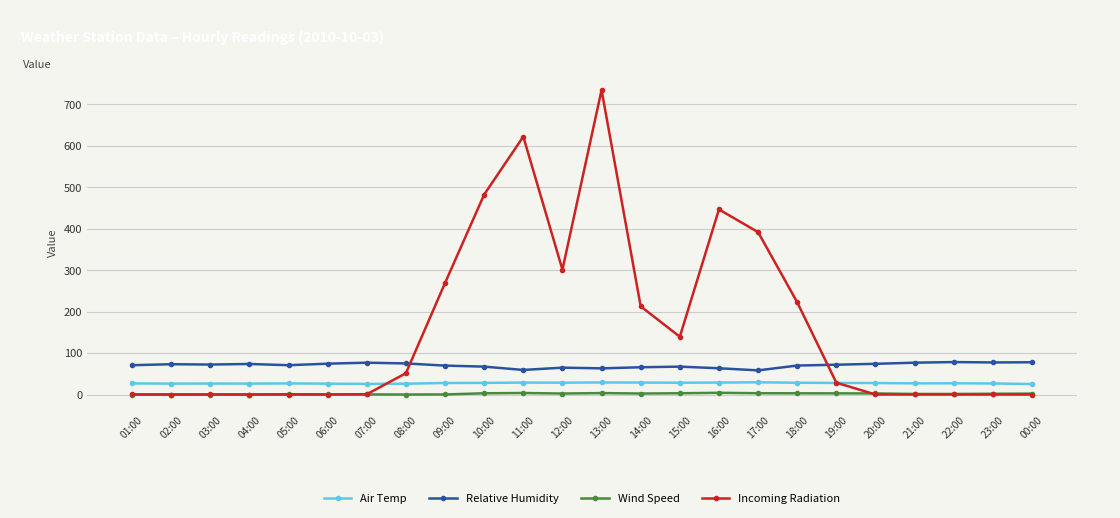

What position from the right is 03:00?

22